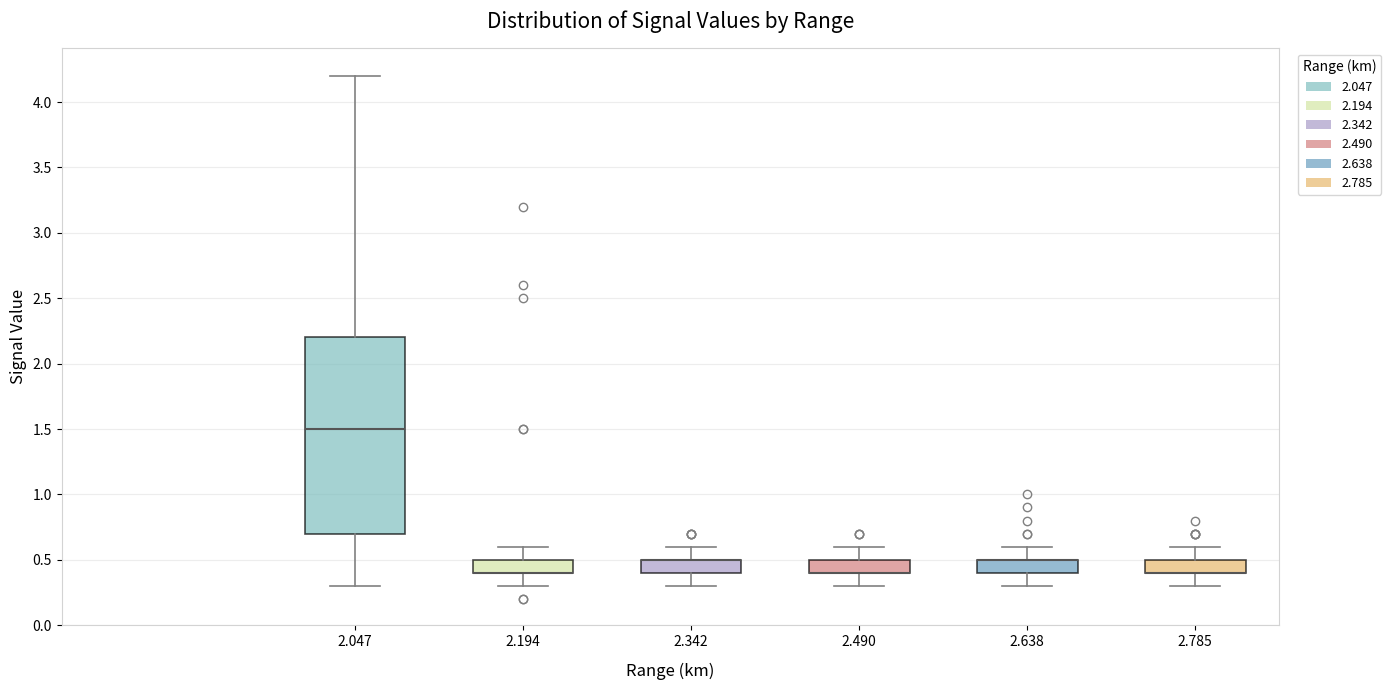

Reading left to right, read every box against the y-axis: the position of its median line, the range the box covers, and the ends of its whiskers. The values are not printed on the chart, so give them approximately, as read against the axis.

2.047: median 1.5, box 0.7 to 2.2, whiskers 0.3 to 4.2
2.194: median 0.4 (drawn on the box's lower edge), box 0.4 to 0.5, whiskers 0.3 to 0.6
2.342: median 0.5 (drawn on the box's upper edge), box 0.4 to 0.5, whiskers 0.3 to 0.6
2.490: median 0.4 (drawn on the box's lower edge), box 0.4 to 0.5, whiskers 0.3 to 0.6
2.638: median 0.5 (drawn on the box's upper edge), box 0.4 to 0.5, whiskers 0.3 to 0.6
2.785: median 0.4 (drawn on the box's lower edge), box 0.4 to 0.5, whiskers 0.3 to 0.6